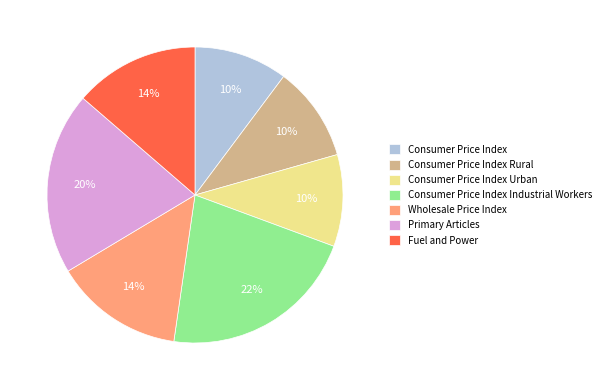

Is it true that Wholesale Price Index is 14% of the pie?

True